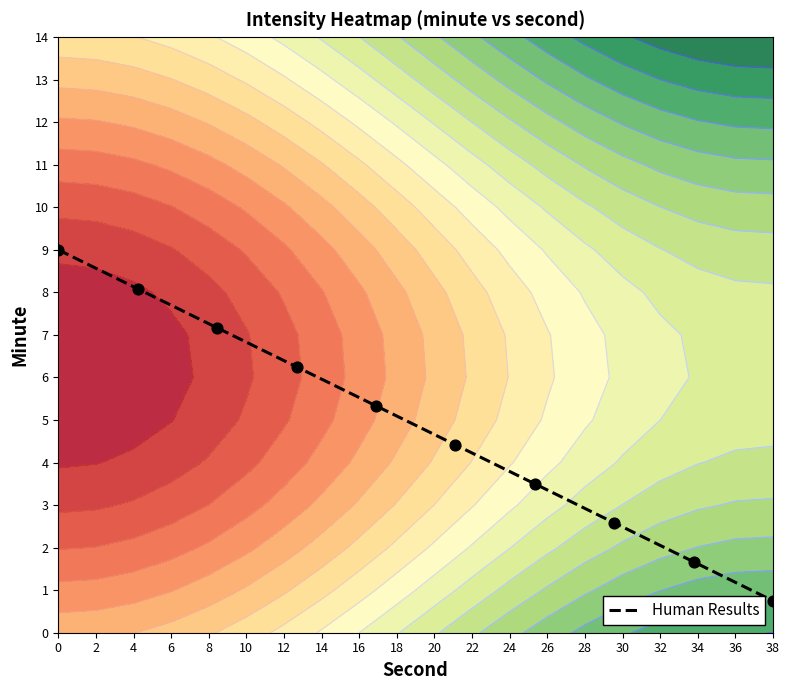

What is the minimum value for Human Results?

0.8